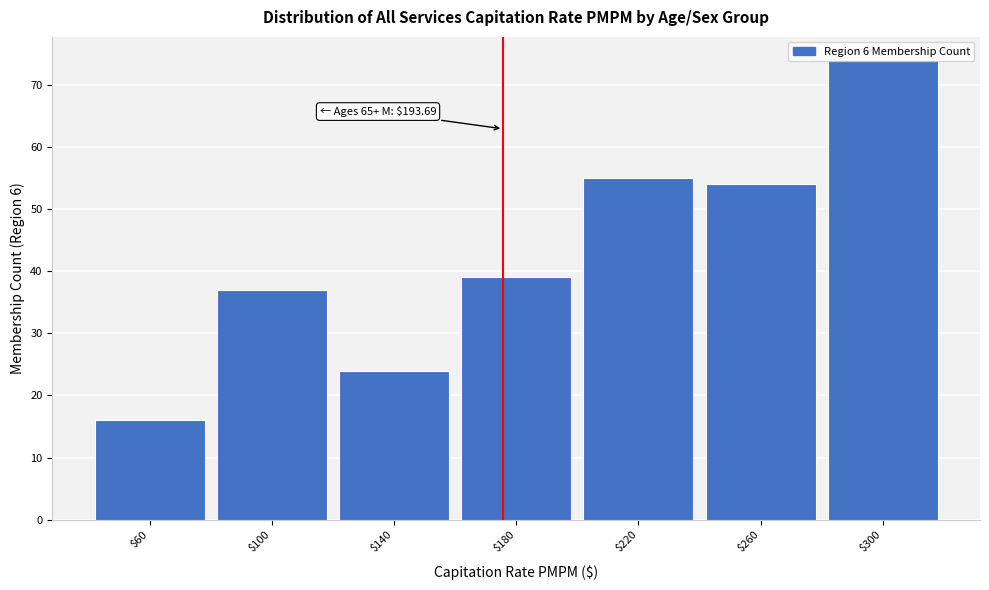

What is the sum of all values?

299